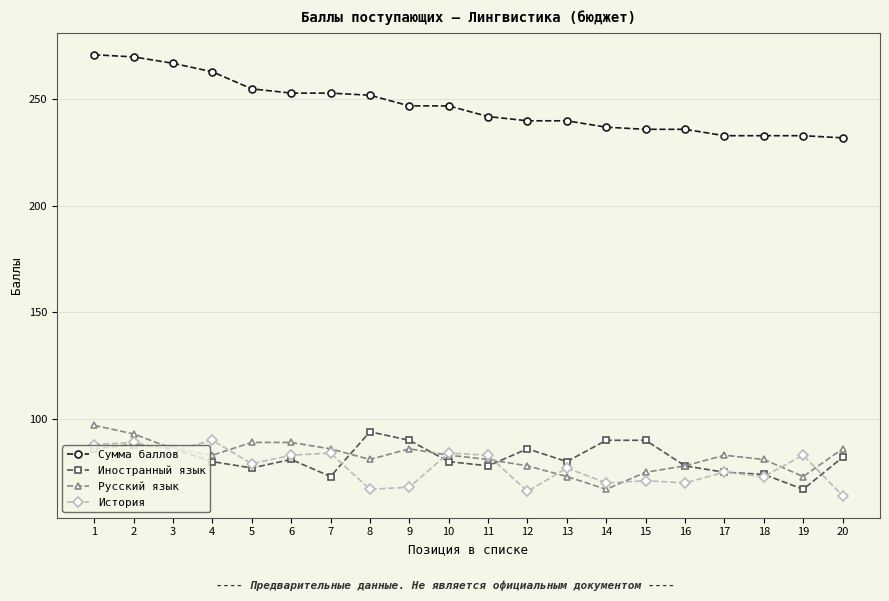

Is it true that Иностранный язык equals 80 at 4?

True